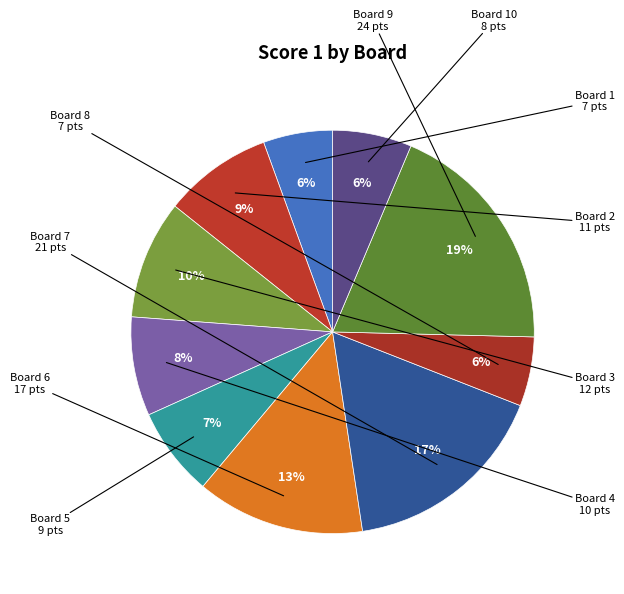

Rank the categories by value from highest to lowest.

9, 7, 6, 3, 2, 4, 5, 10, 1, 8